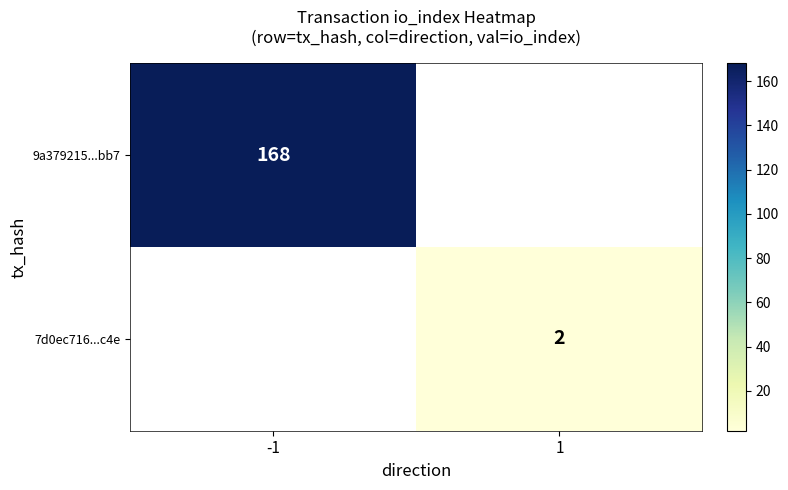

Is it true that 9a379215...bb7 equals 292.5 at -1?

False